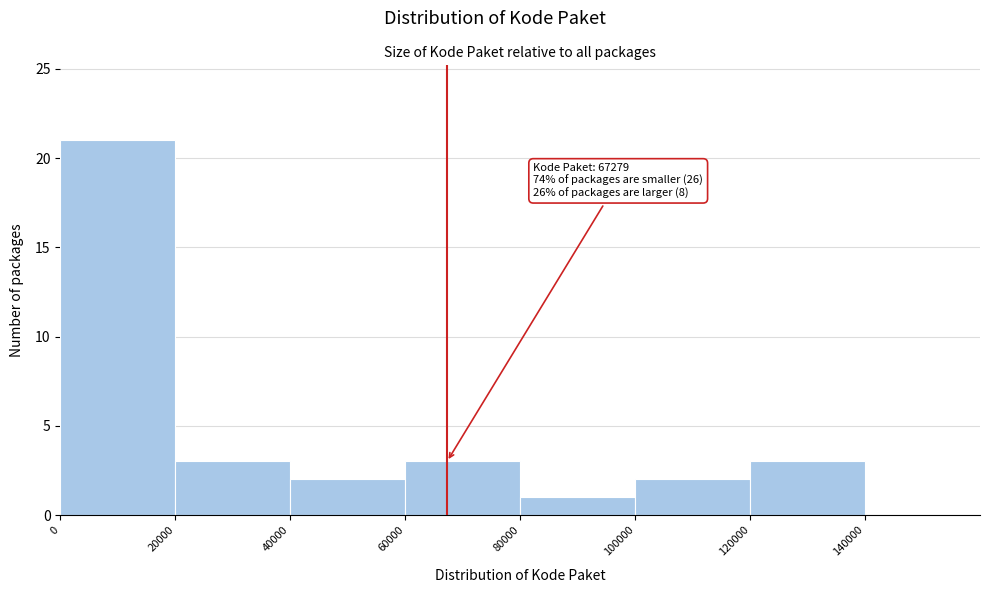

Which range on the x-axis has the tallest bar?

0 to 20000